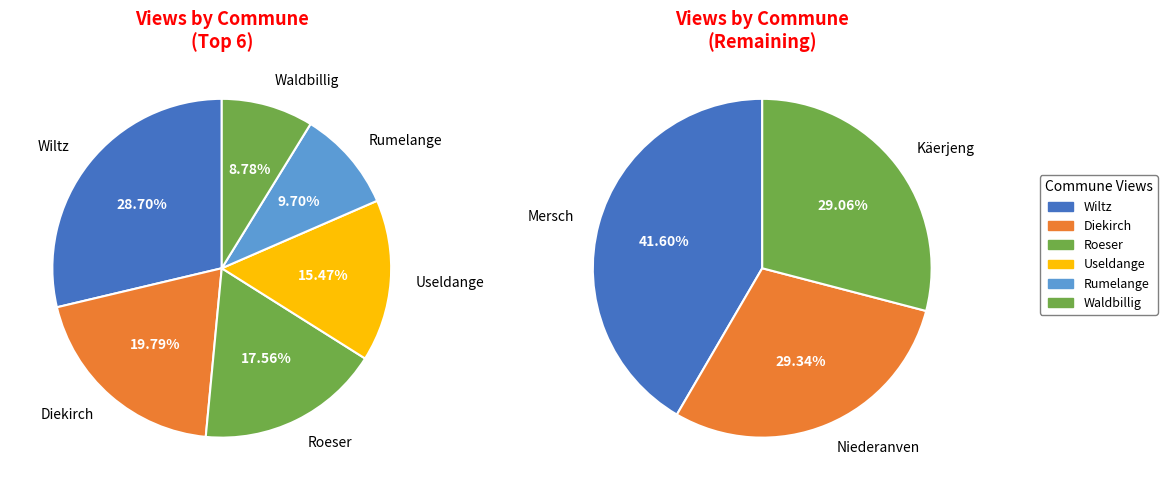

Which has a higher value, Wiltz or Rumelange?

Wiltz